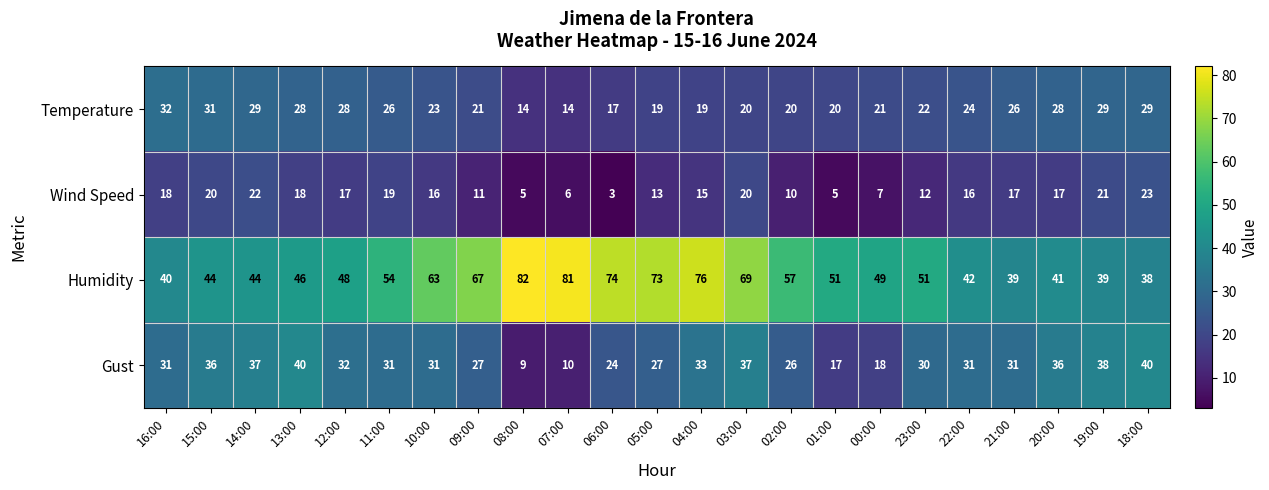

What is the spread (max minus min) of values at 18:00?

17